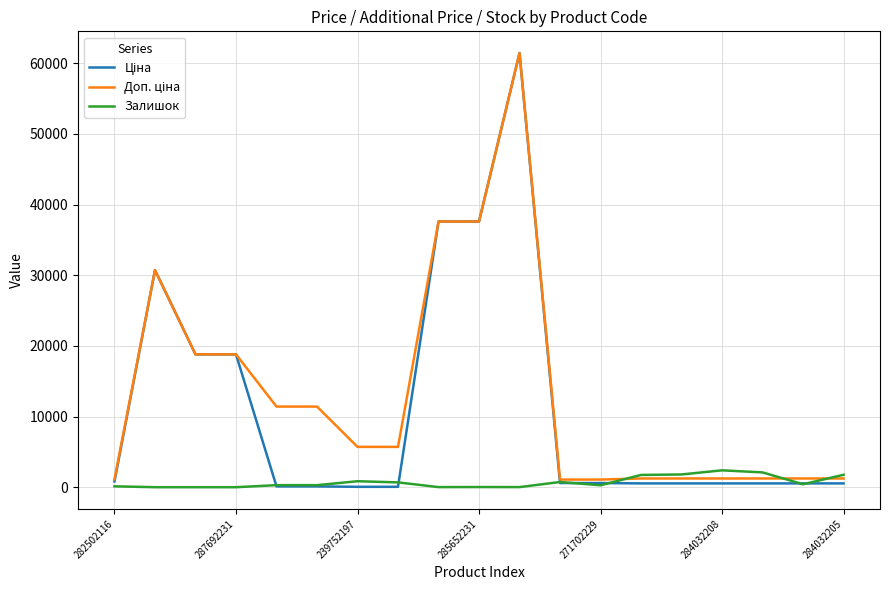

What is the greatest value displayed?

61434.3